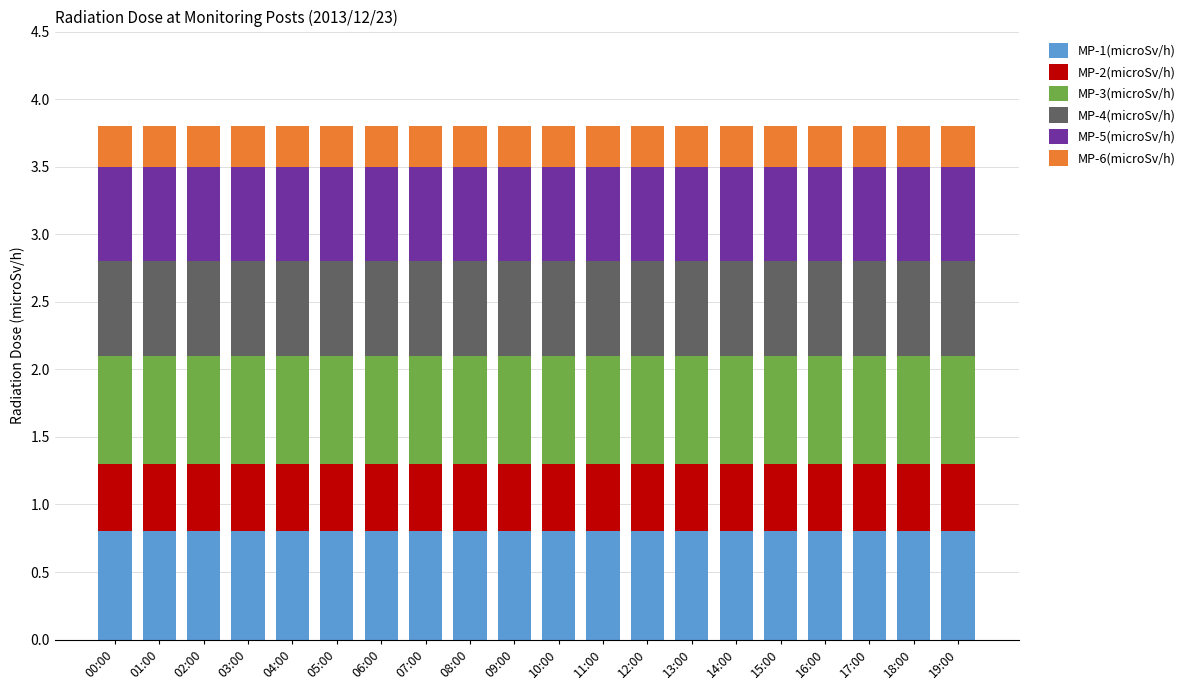

True or false: MP-1(microSv/h) has a value of 0.8 at 06:00.

True